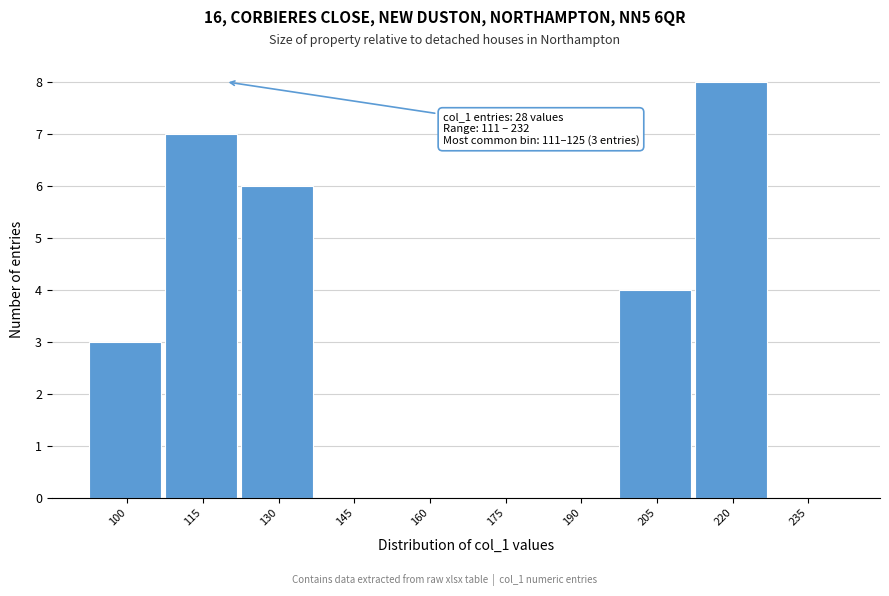

Reading left to right, transcribe all the data shown in this chart.

100=3	115=7	130=6	145=0	160=0	175=0	190=0	205=4	220=8	235=0